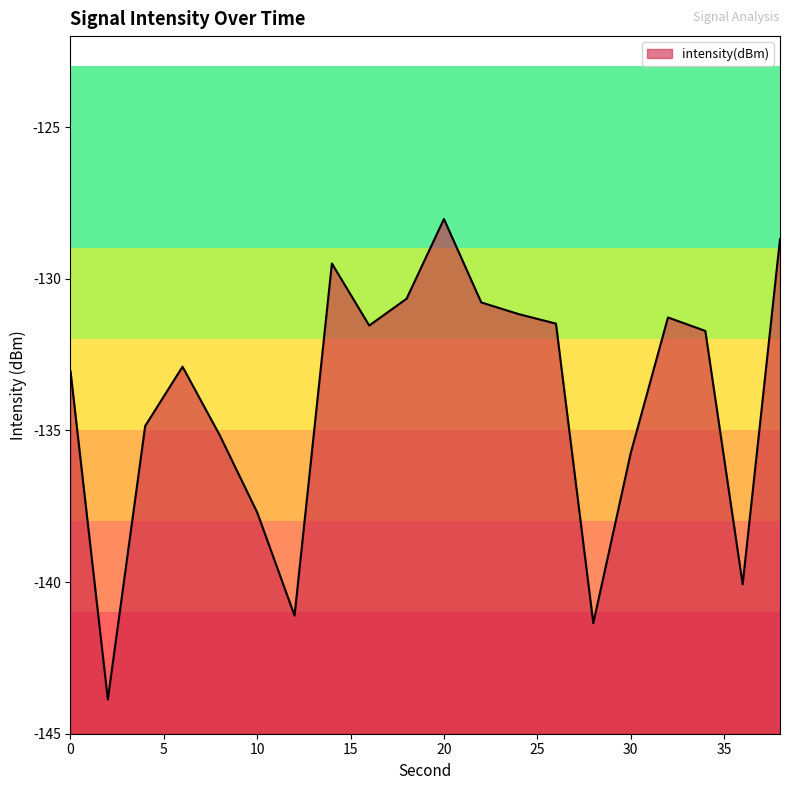

What is the smallest value displayed?

-143.9